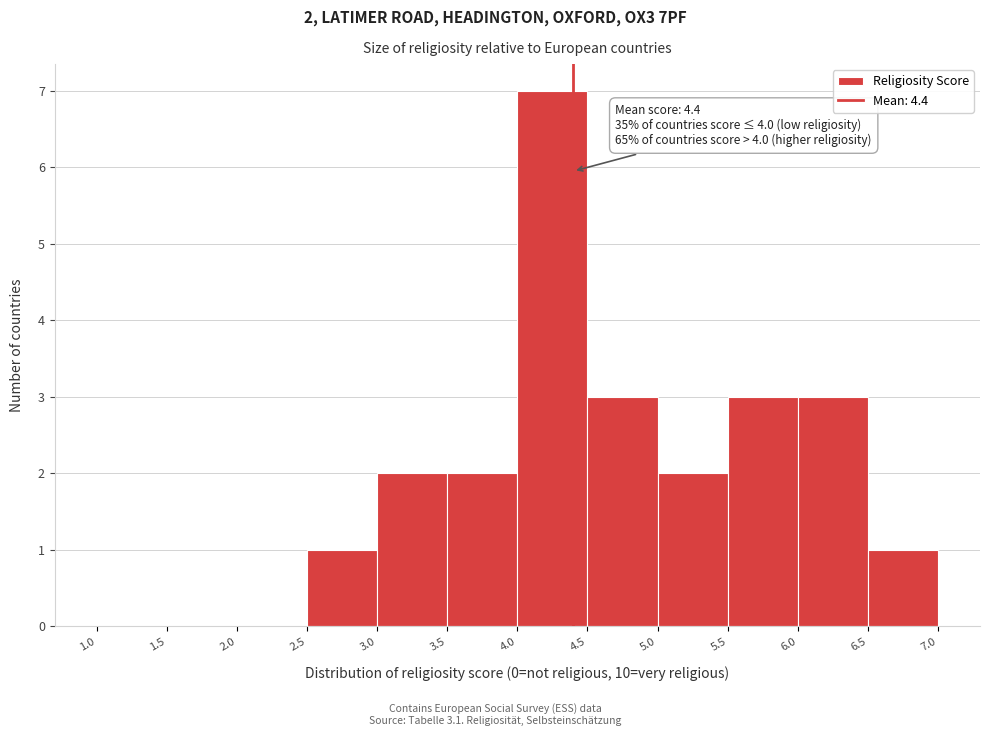

Over which range of the x-axis is the bar tallest?

4.0 to 4.5